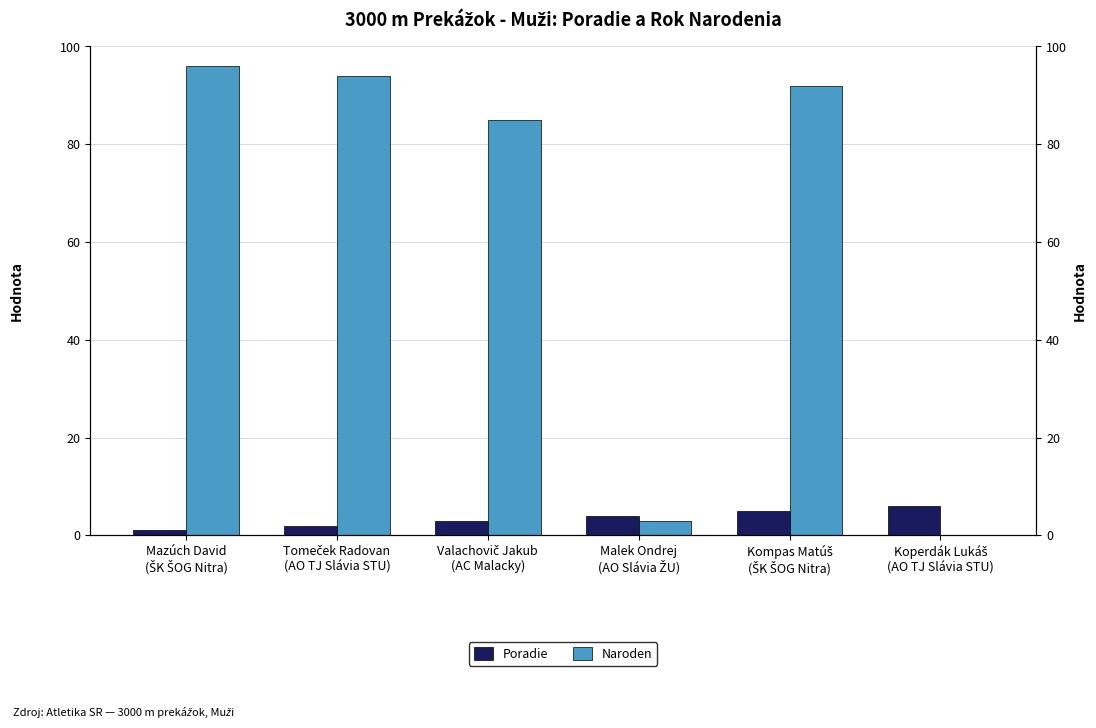

Which series has the largest total across all categories?

Naroden